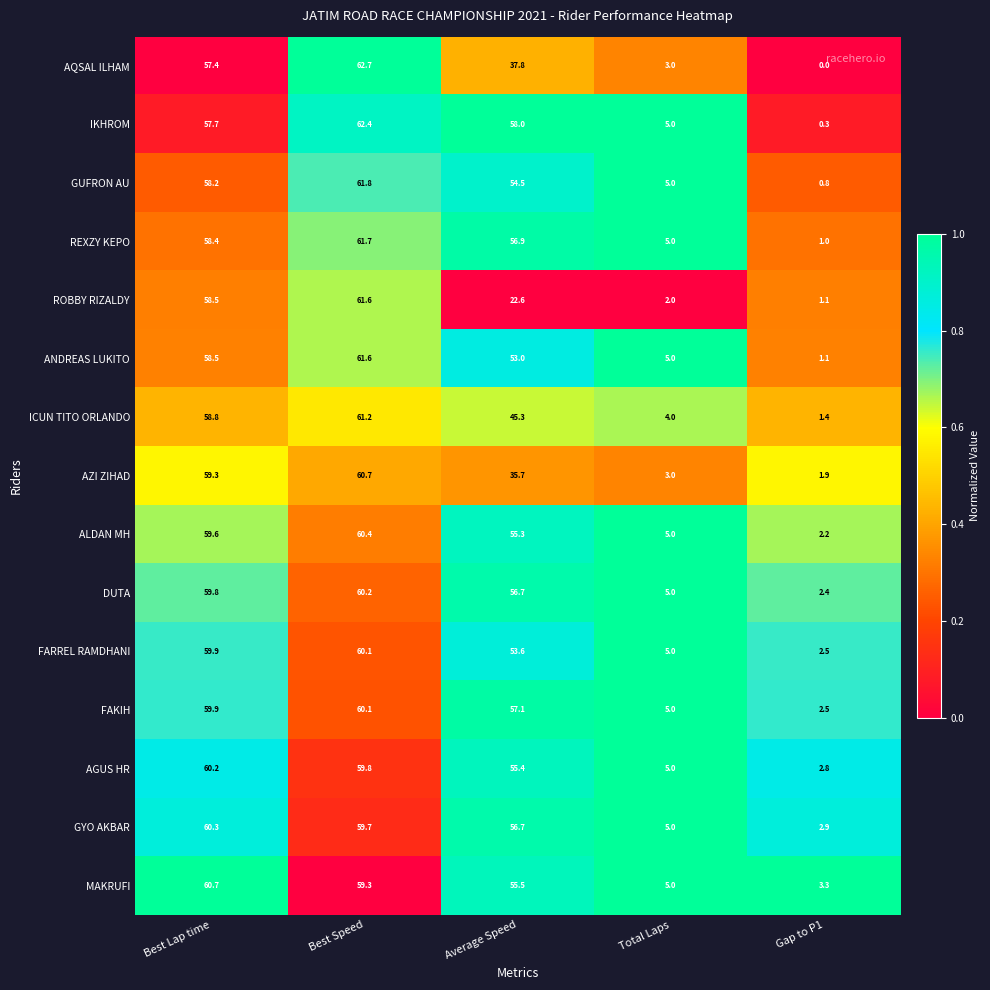

What is the difference between the highest and lowest values at Gap to P1?

3.3